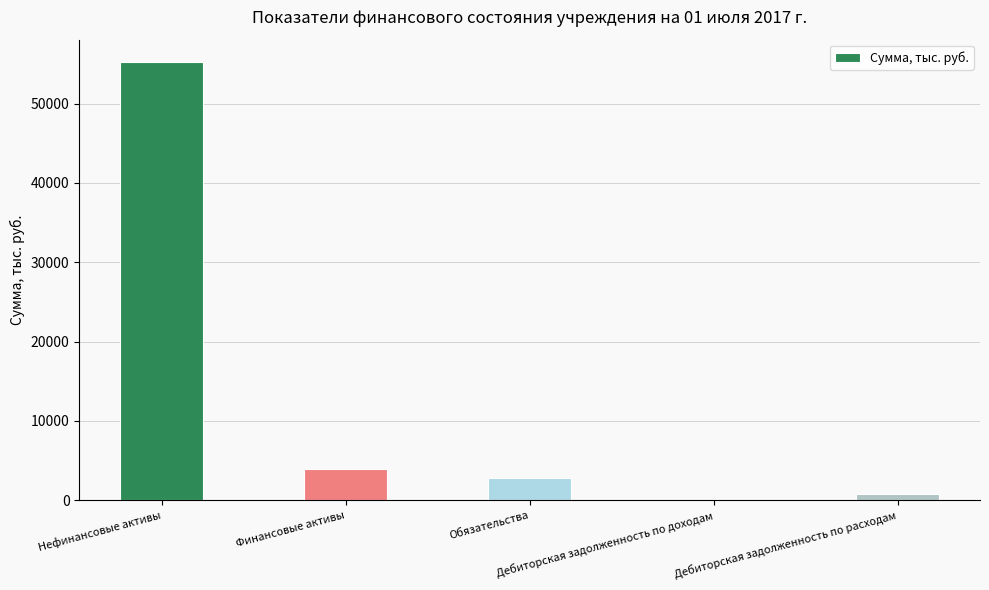

What is the maximum value shown in the chart?

55306.1